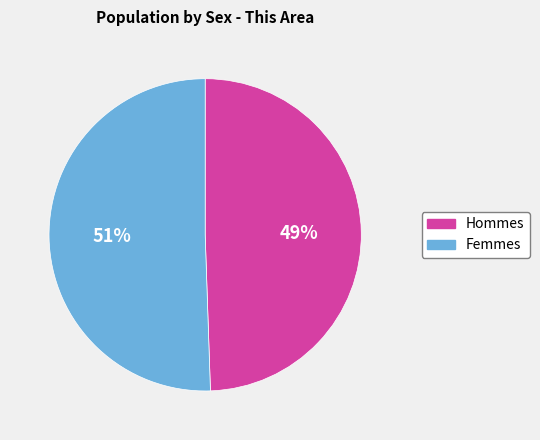

Does any single category account for the majority?

Yes